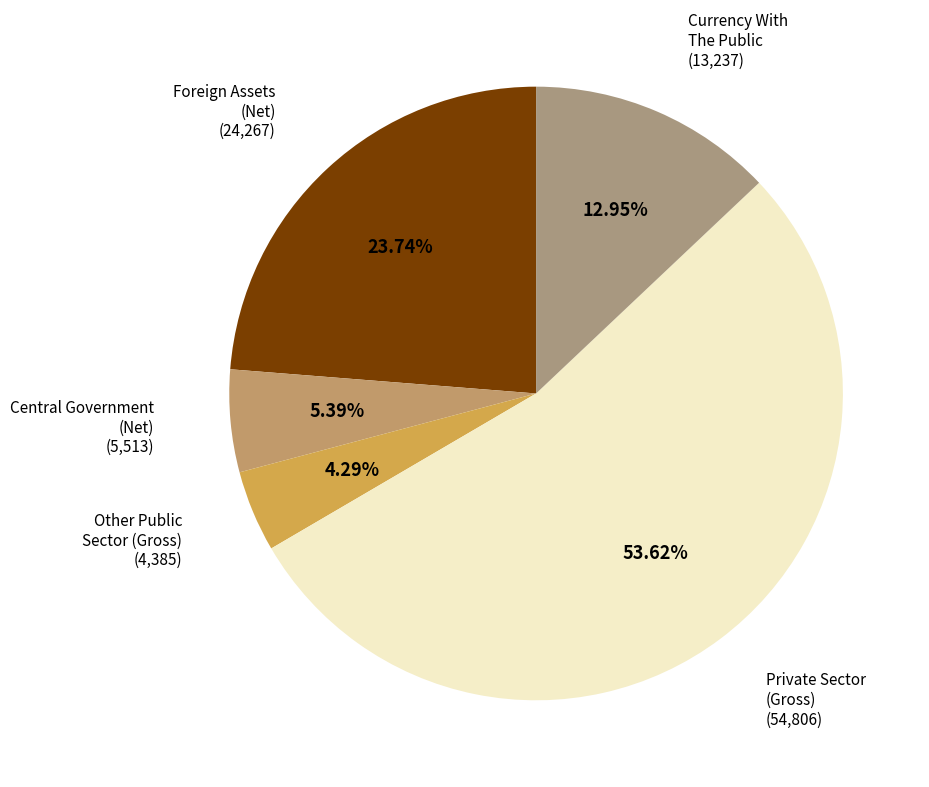

To the nearest percent, what portion does Currency With The Public represent?

13%